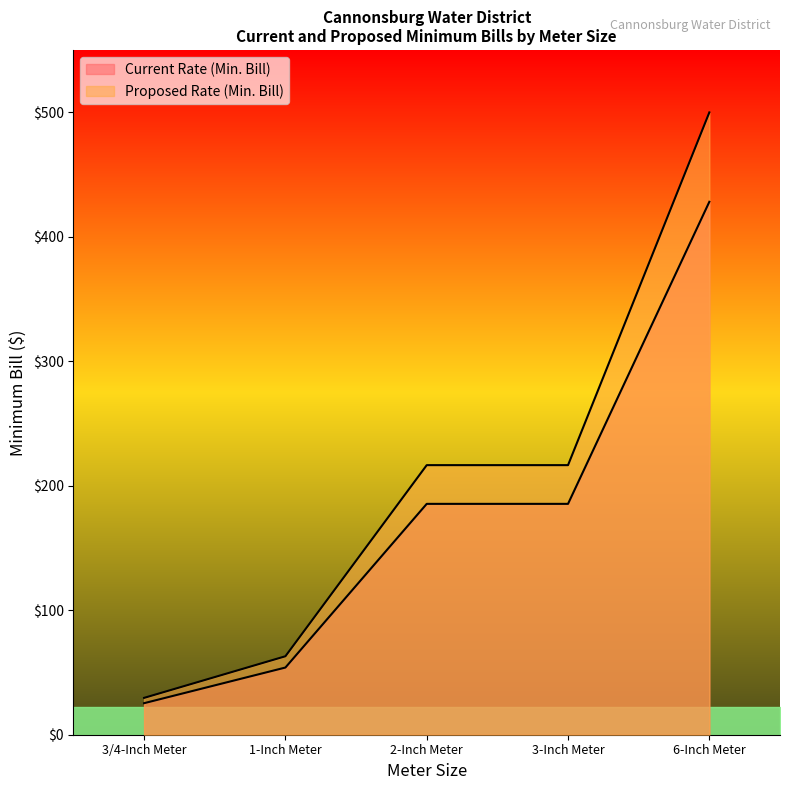

The Current Rate (Min. Bill) series shows 185.4 at 3-Inch Meter. True or false?

True